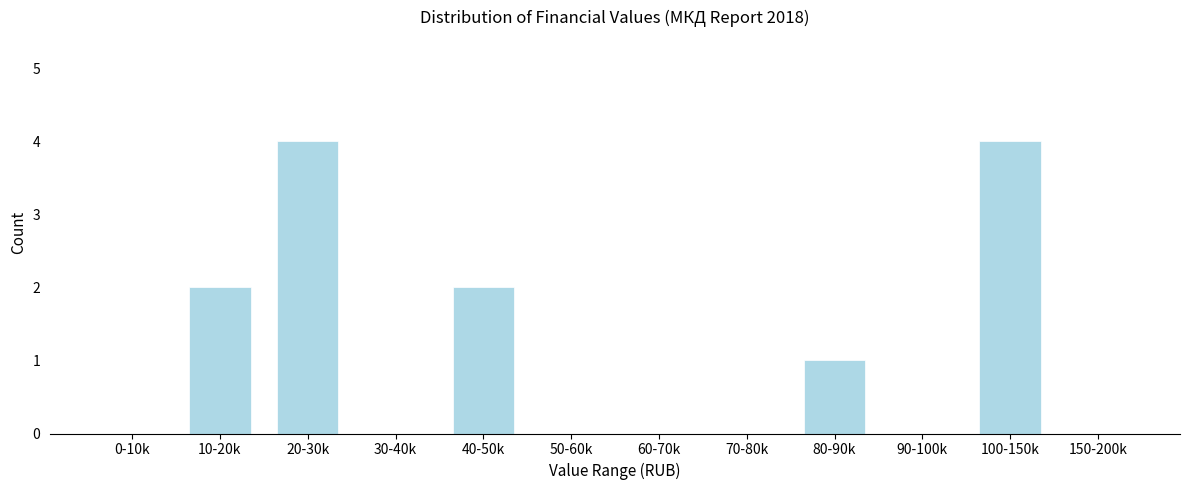

Reading left to right, extract all data points from this chart.

0-10k=0	10-20k=2	20-30k=4	30-40k=0	40-50k=2	50-60k=0	60-70k=0	70-80k=0	80-90k=1	90-100k=0	100-150k=4	150-200k=0